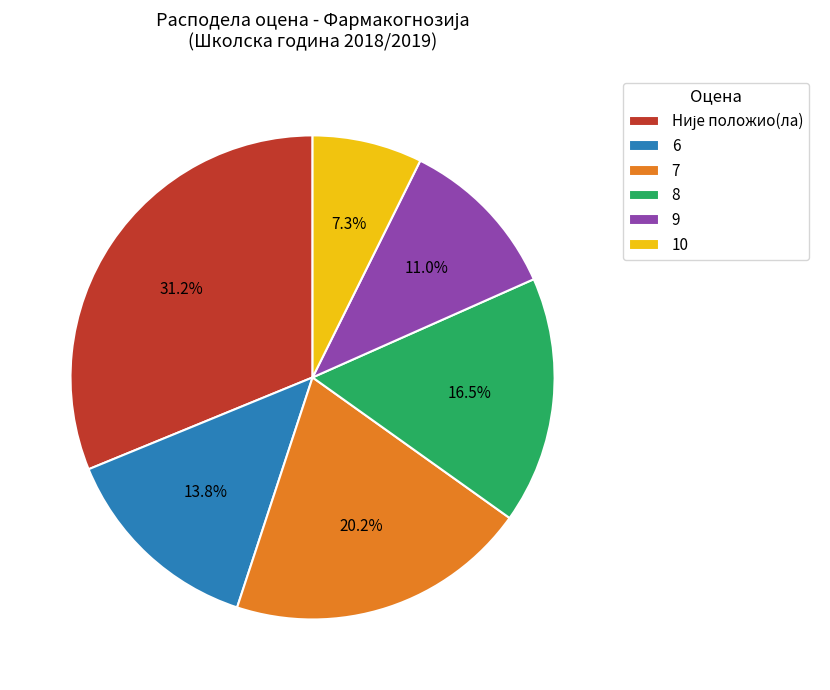

Which has a higher value, 8 or 7?

7